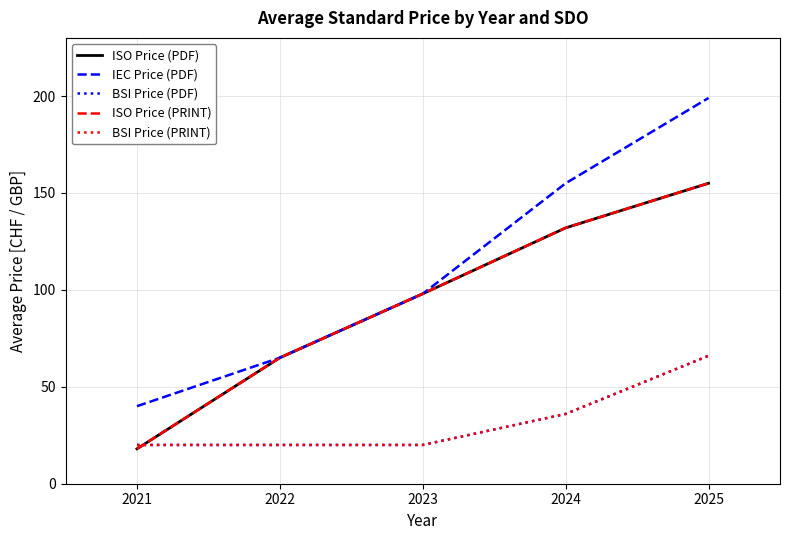

What is the average value of the ISO Price (PRINT) series?

94